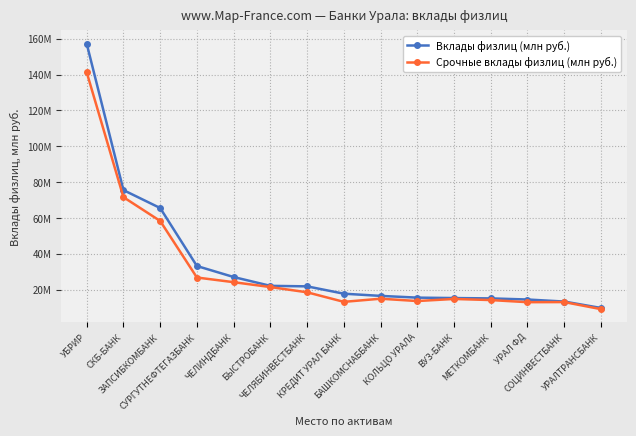

What are all the series names shown in the legend?

Вклады физлиц (млн руб.), Срочные вклады физлиц (млн руб.)